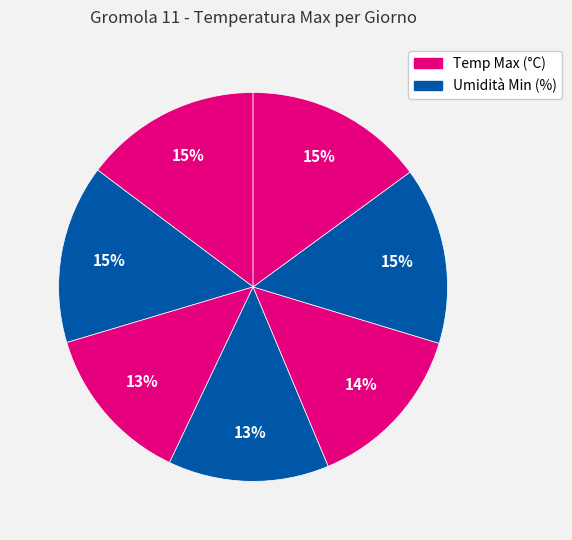

To the nearest percent, what is the difference between the largest and smallest slice percentages?

2%